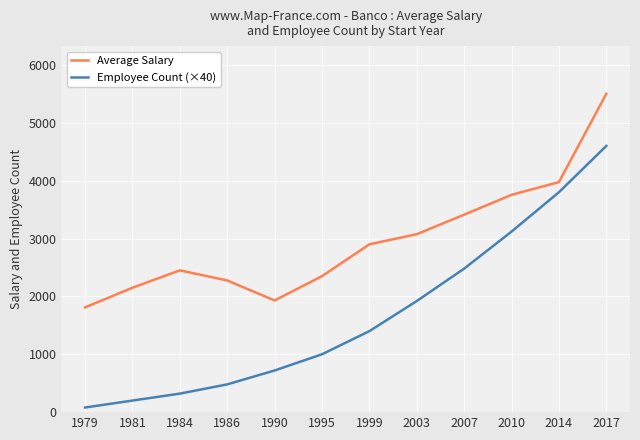

List the series in order of their peak value, lowest first.

Employee Count (×40), Average Salary